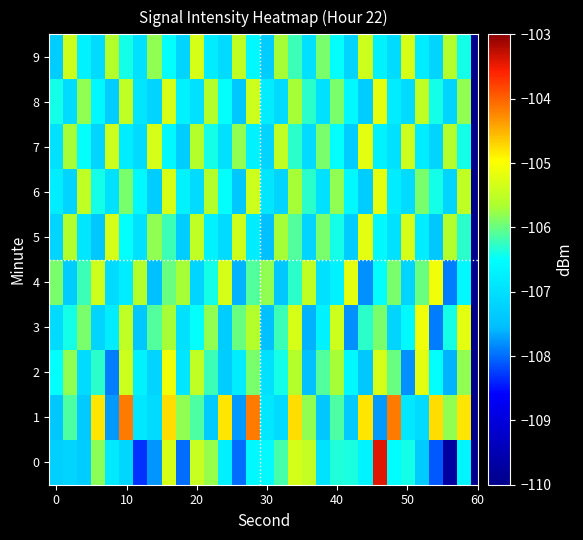

What is the smallest value displayed?

-109.7